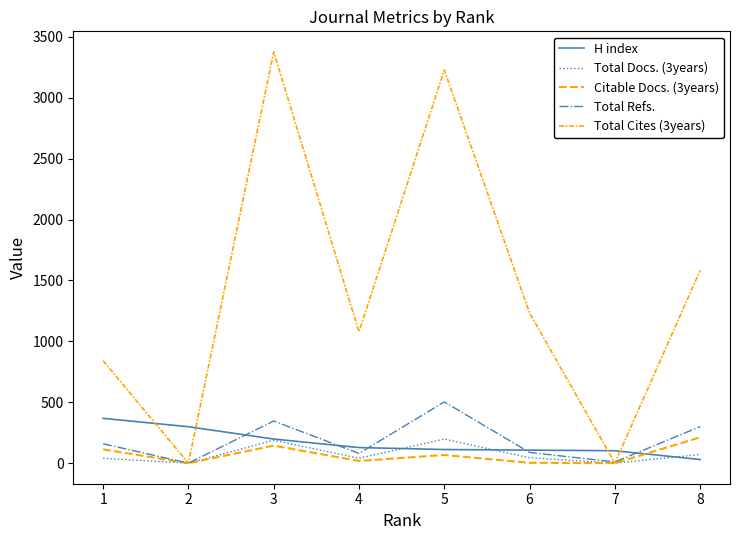

Is it true that Total Cites (3years) equals -2024 at 2?

False